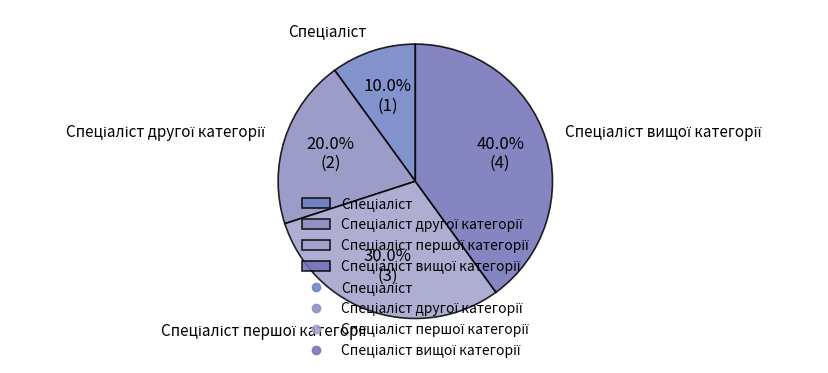

Is there any slice that represents more than half of the pie?

No